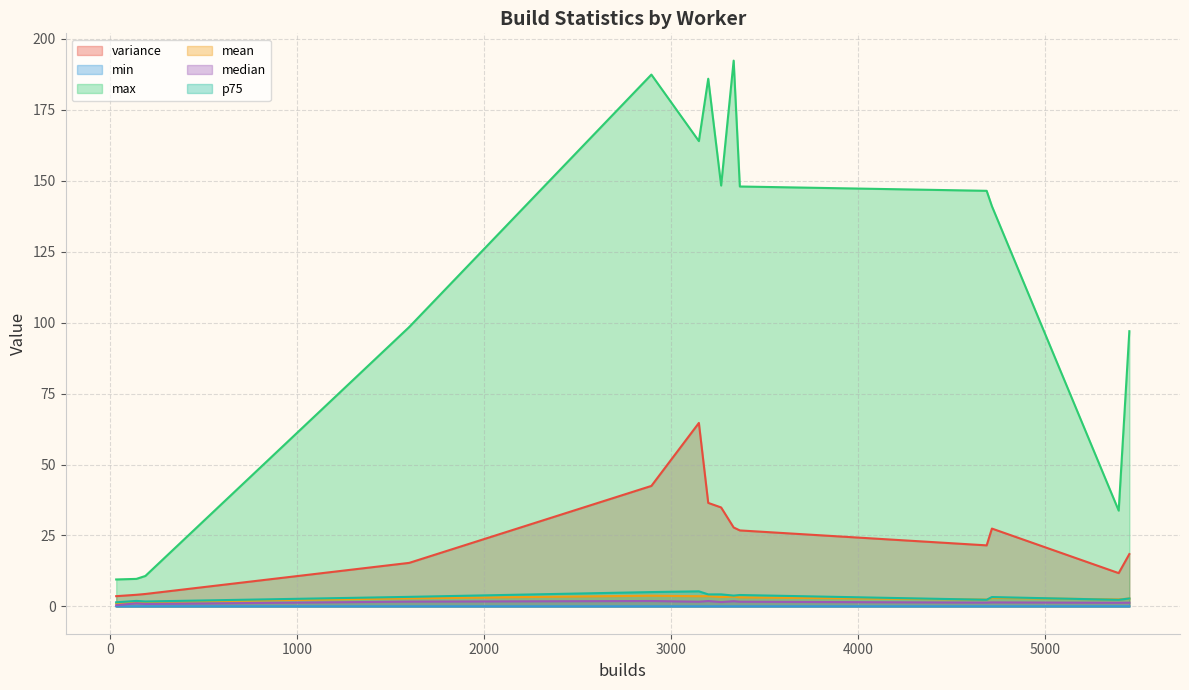

At which category is the sum across all series the highest?

2893